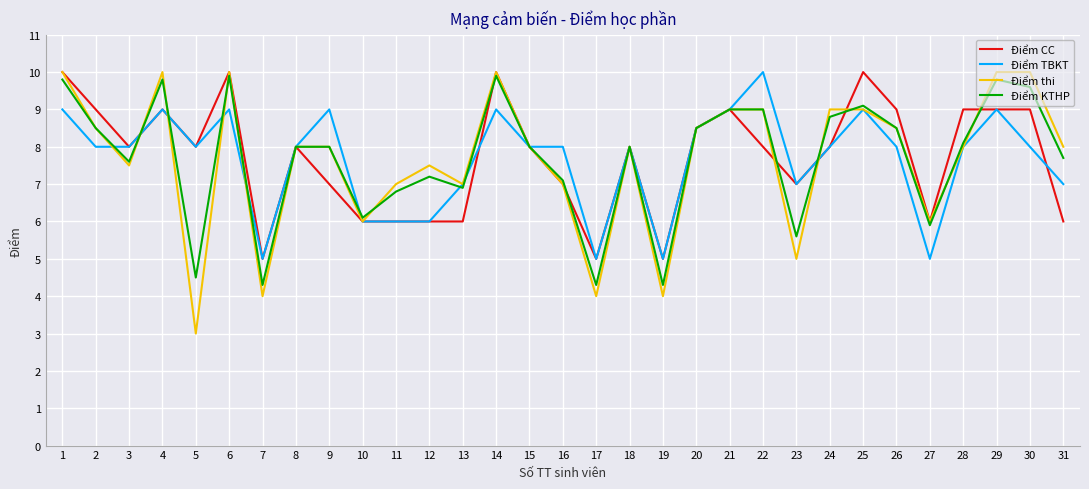

How many interior local valleys does the Điểm KTHP series have?

9